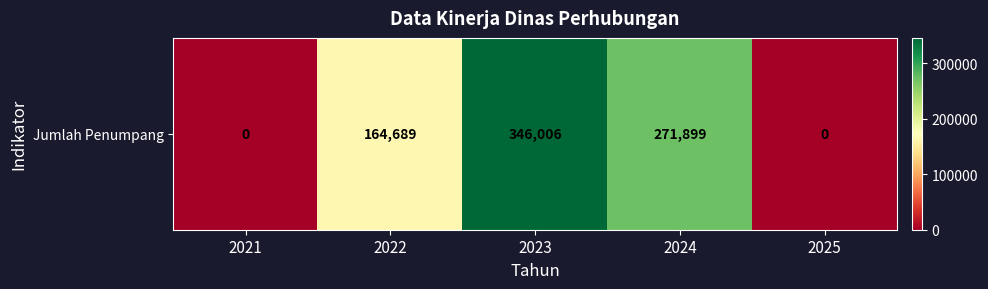

At which category does the chart reach its minimum across all series?

2021